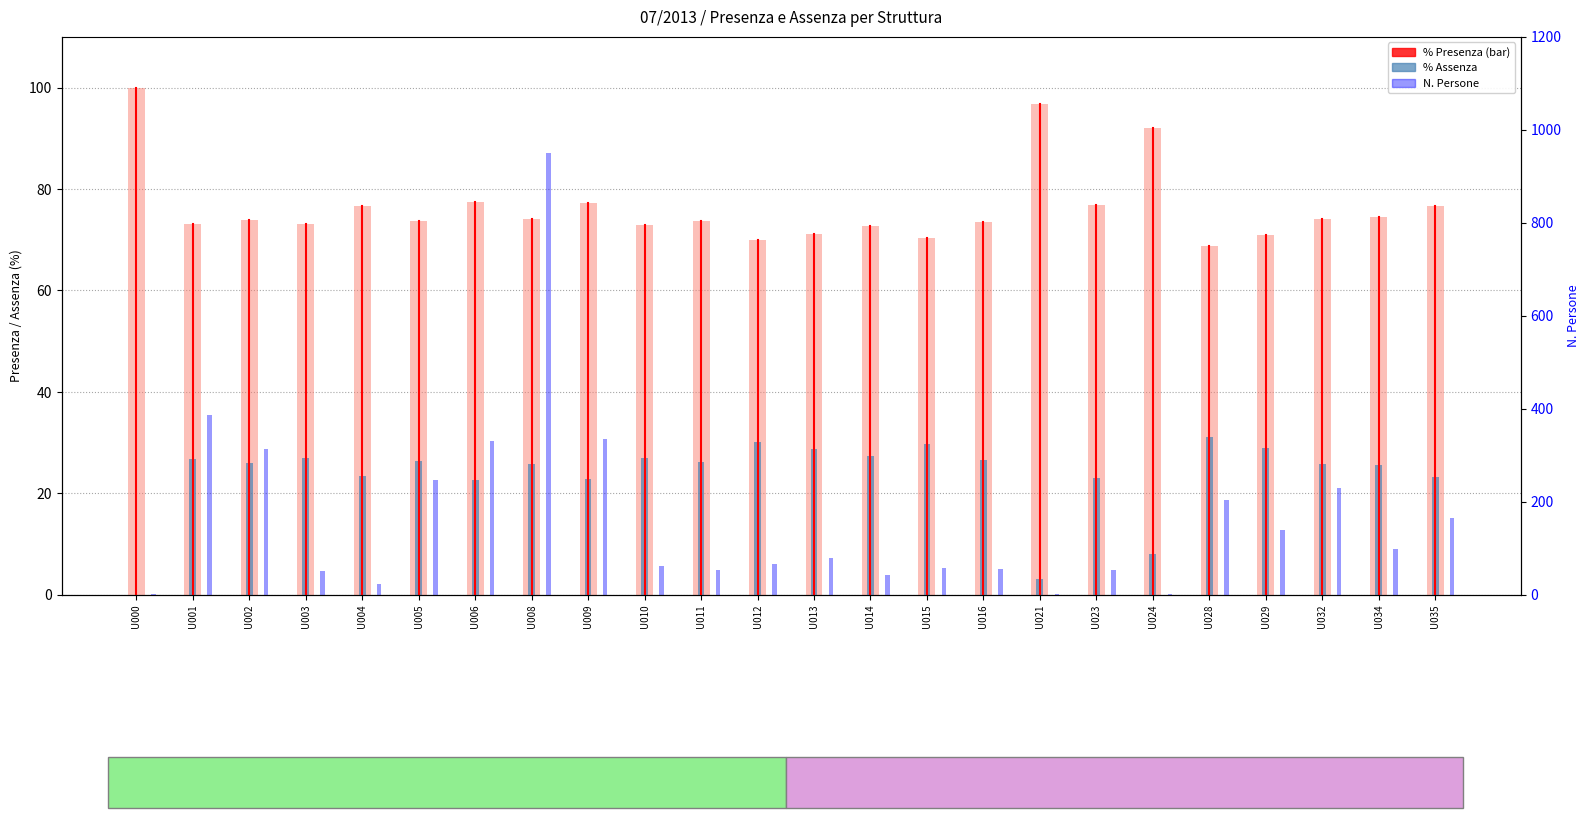

The % Presenza series shows 139.7 at U000. True or false?

False